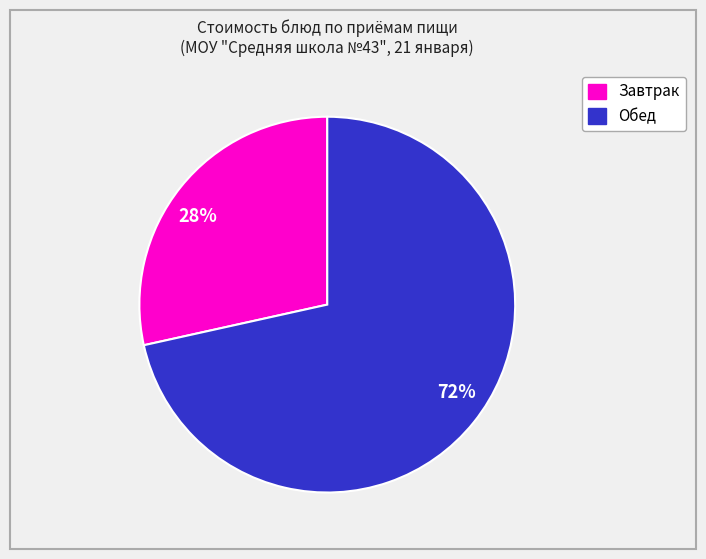

To the nearest percent, what is the combined percentage of 28% and 72%?

100%